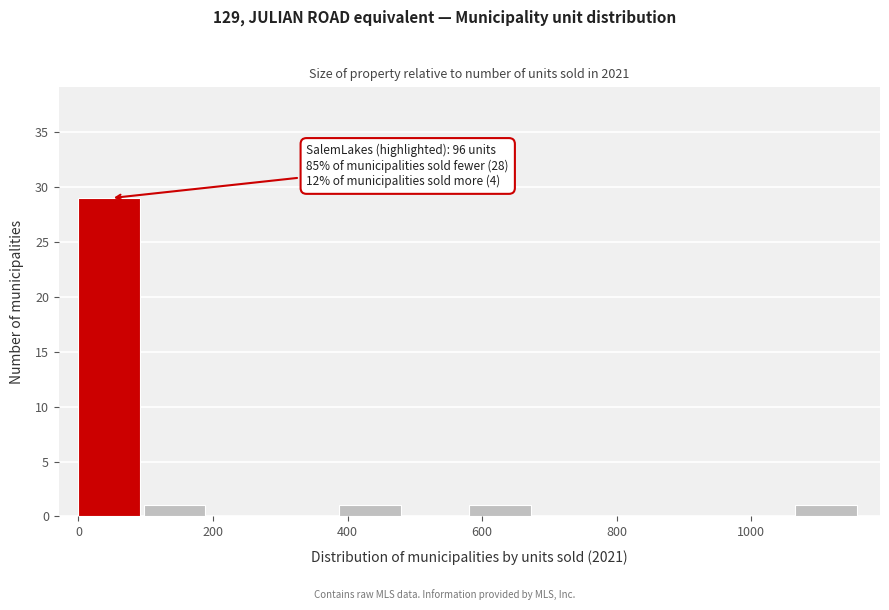

Which range on the x-axis has the tallest bar?

0 to 100